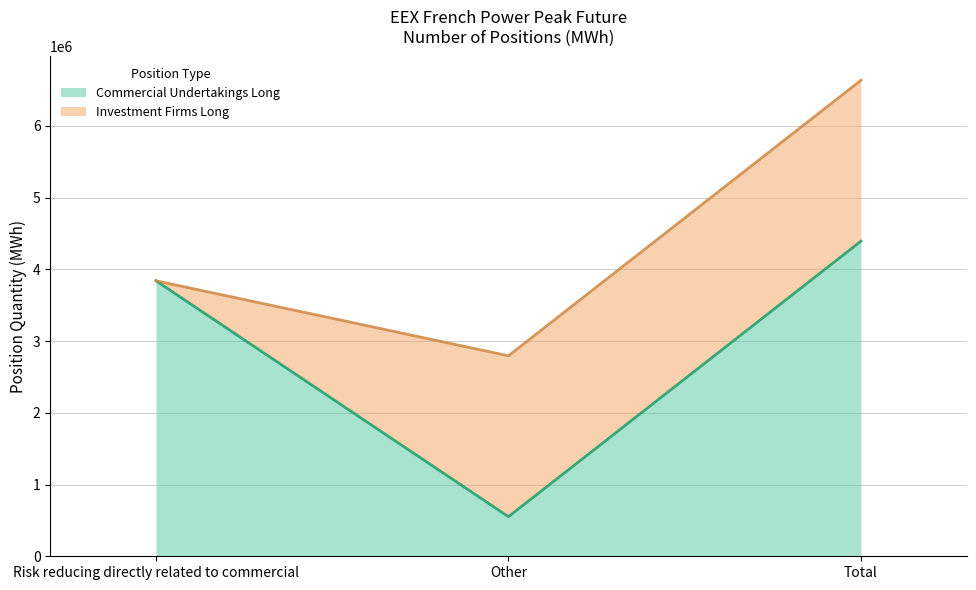

Reading left to right, list the values for the Commercial Undertakings Long series.

Risk reducing directly related to commercial=3840216	Other=552036	Total=4392252